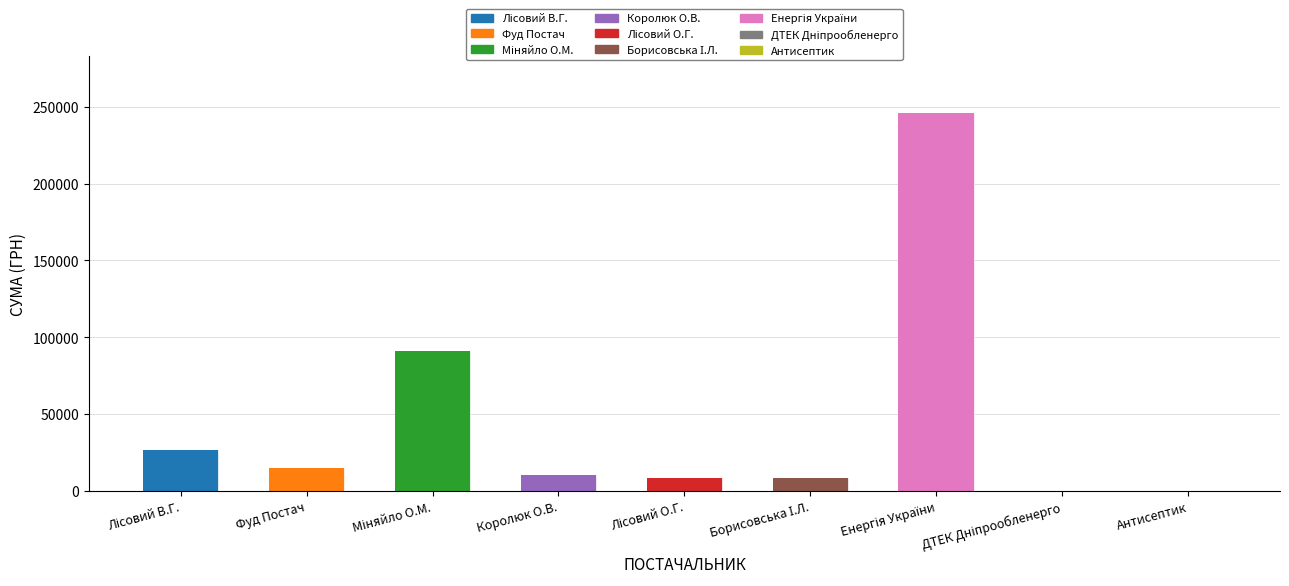

What is the difference between the values at Борисовська І.Л. and Міняйло О.М.?

82593.2